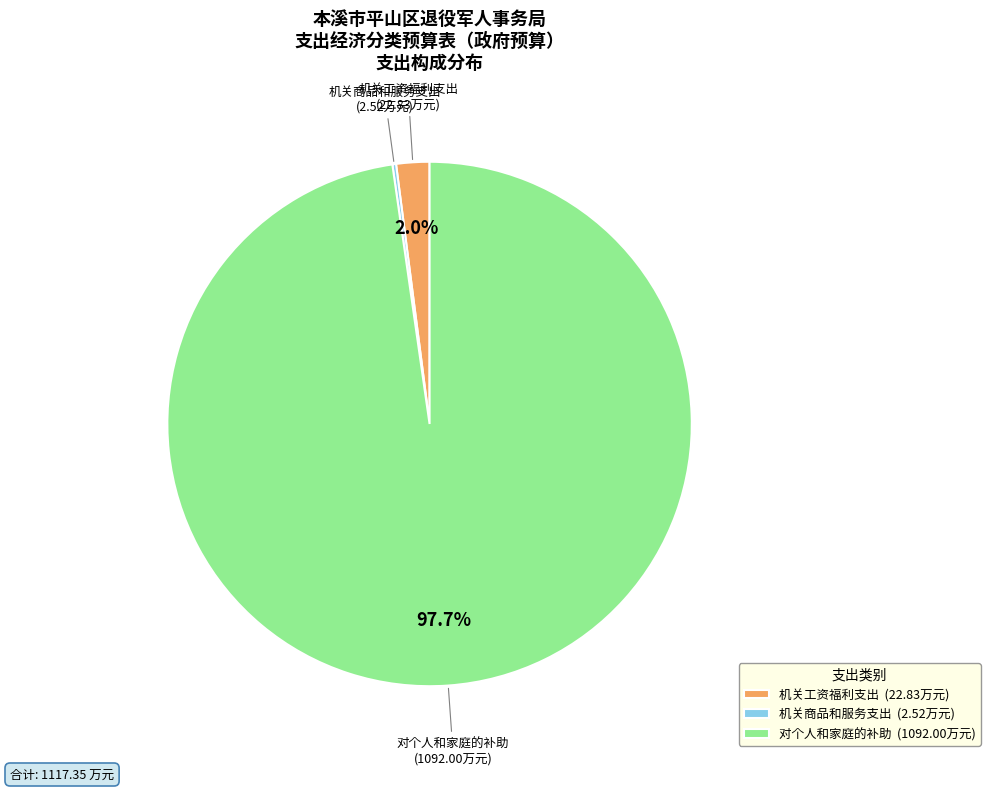

What is the majority slice?

对个人和家庭的补助